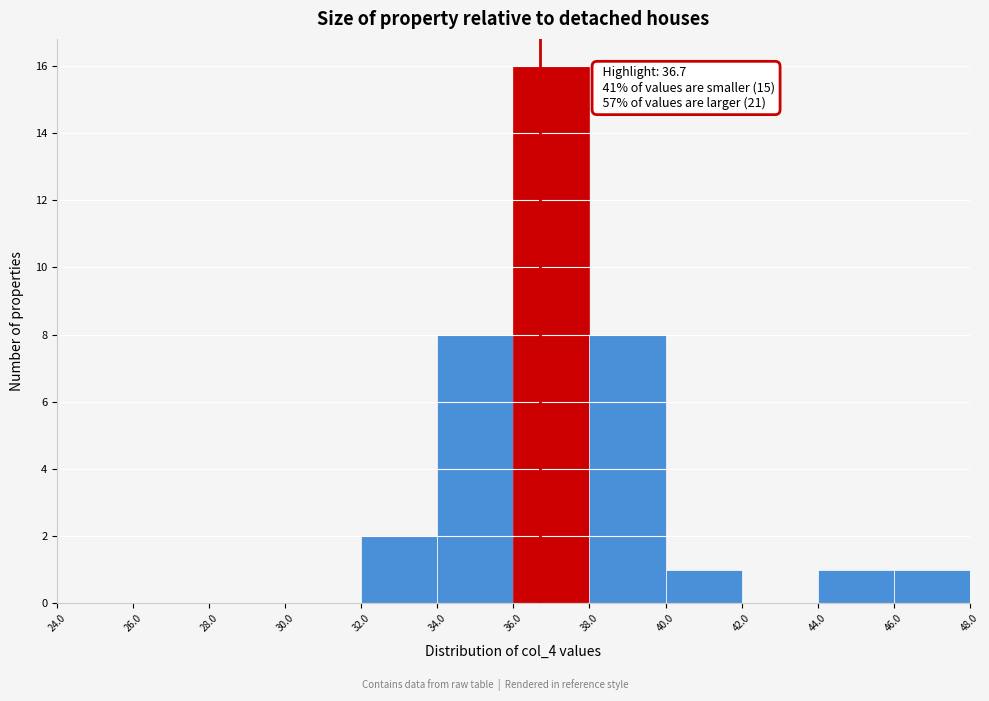

Which range on the x-axis has the tallest bar?

36.0 to 38.0